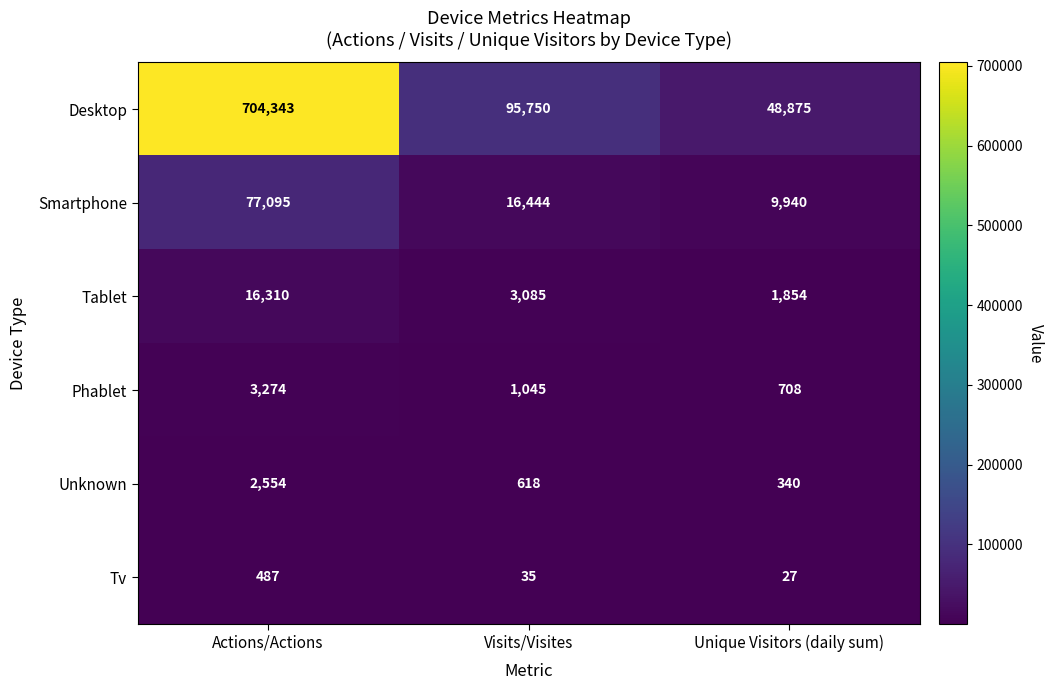

The value of Tv at Unique Visitors (daily sum) is 14. True or false?

False